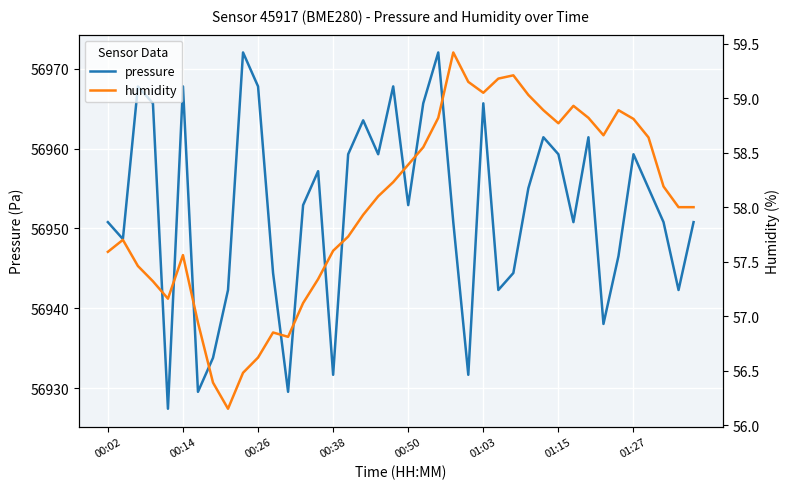

What is the difference between the maximum and minimum values in the pressure series?

44.6